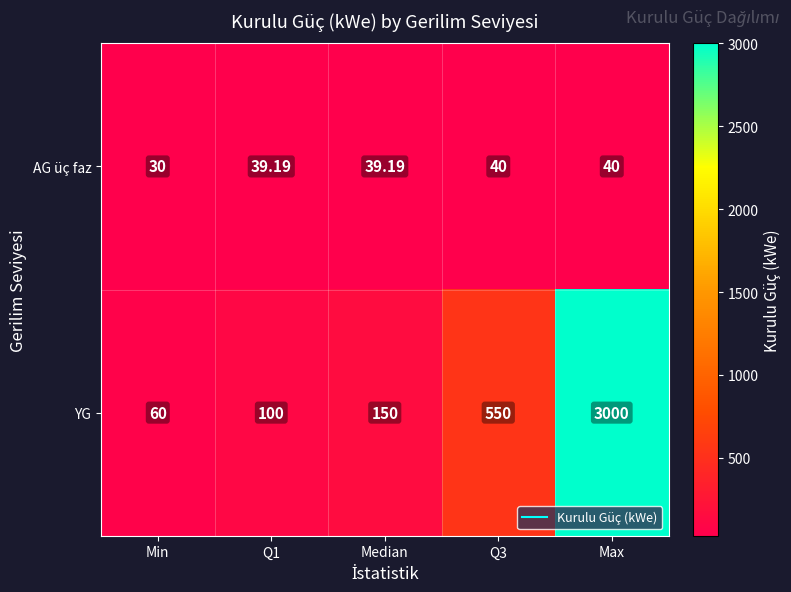

How many series are shown in this chart?

2